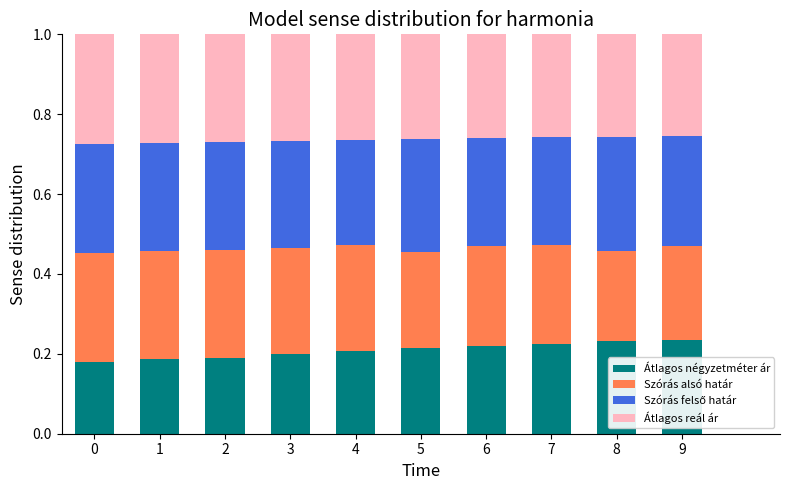

How many series are shown in this chart?

4